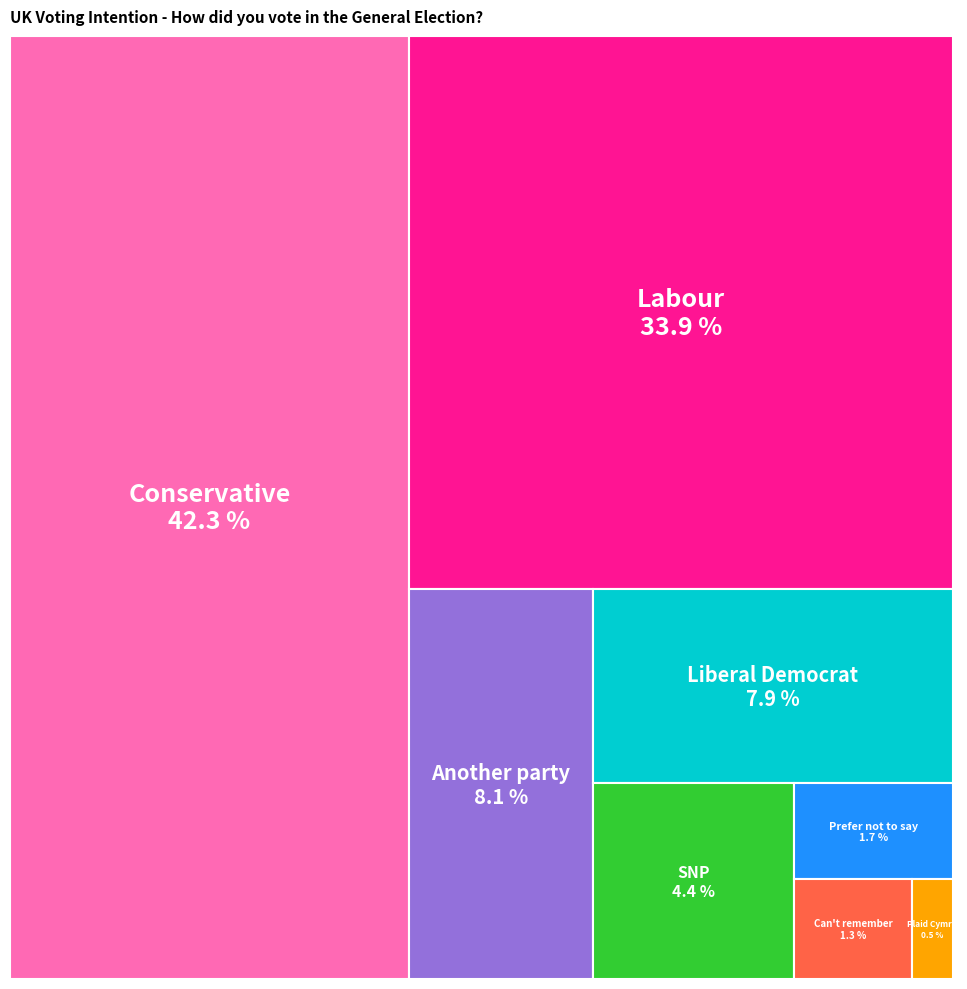

Do Plaid Cymru and Liberal Democrat together represent more than half of the pie?

No